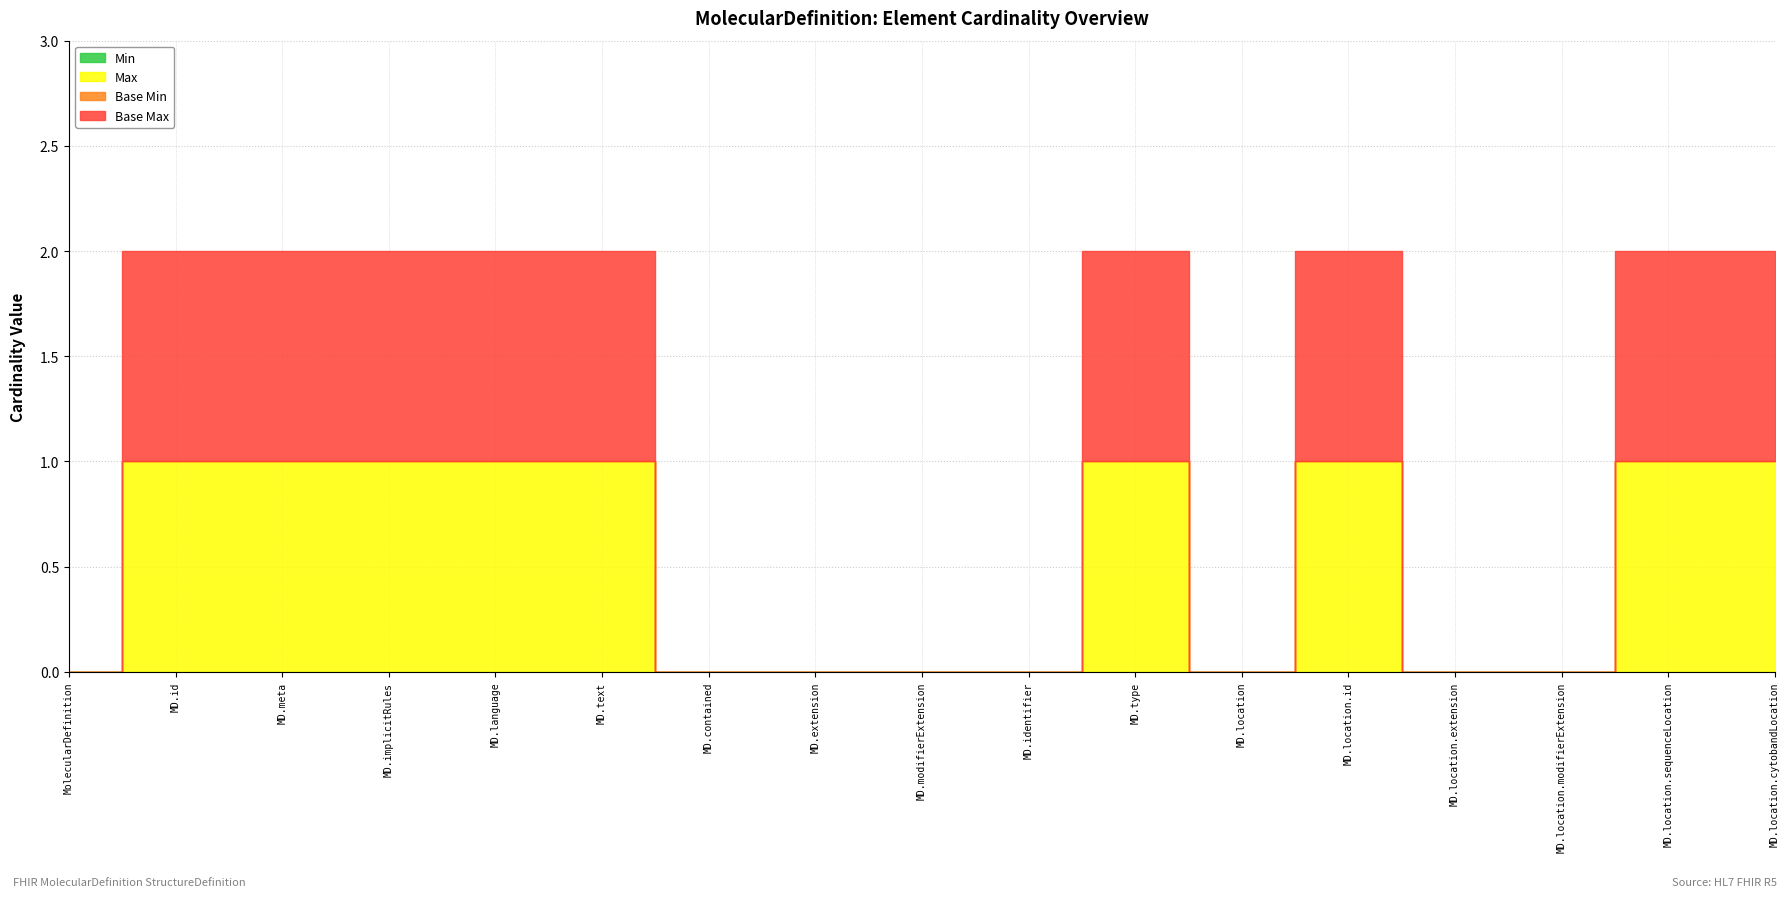

Is the value of Base Min at MolecularDefinition.location greater than the value of Max at MolecularDefinition?

No